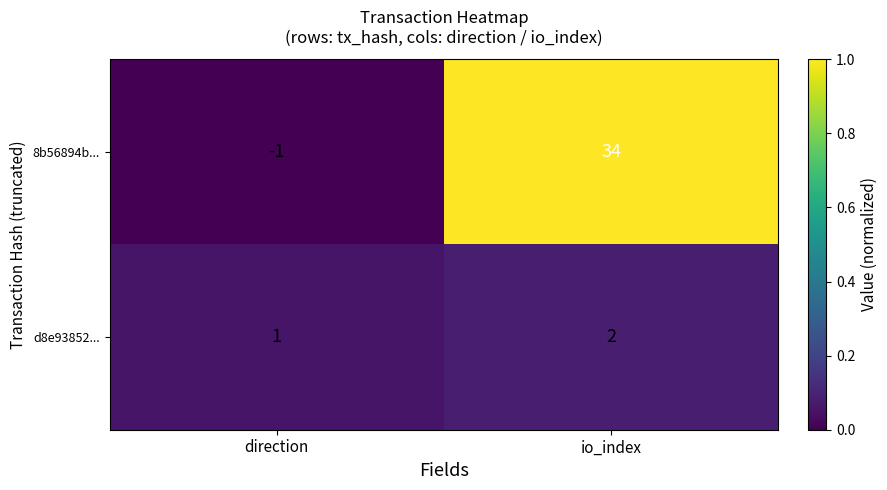

Rank the series by their average value, from highest to lowest.

8b56894b..., d8e93852...